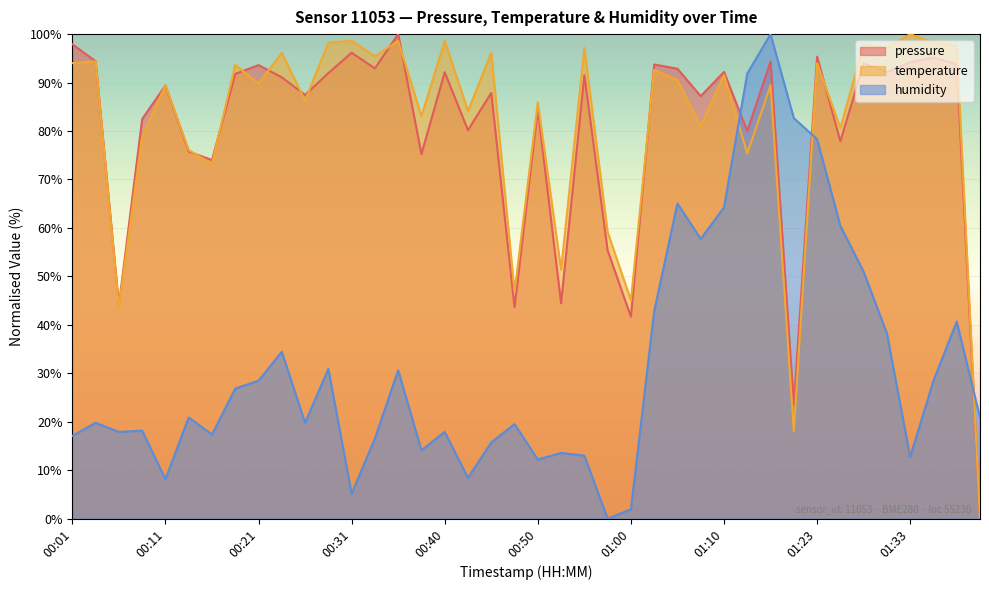

At which label is humidity closest to 50?

01:28